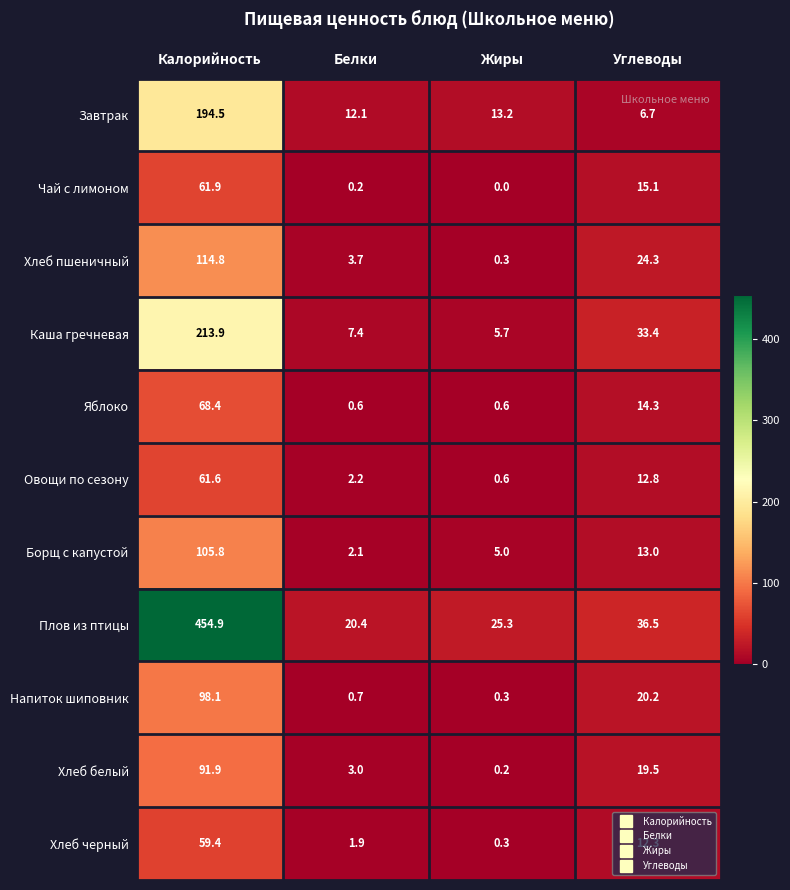

What is the maximum value for Чай с лимоном?

61.9